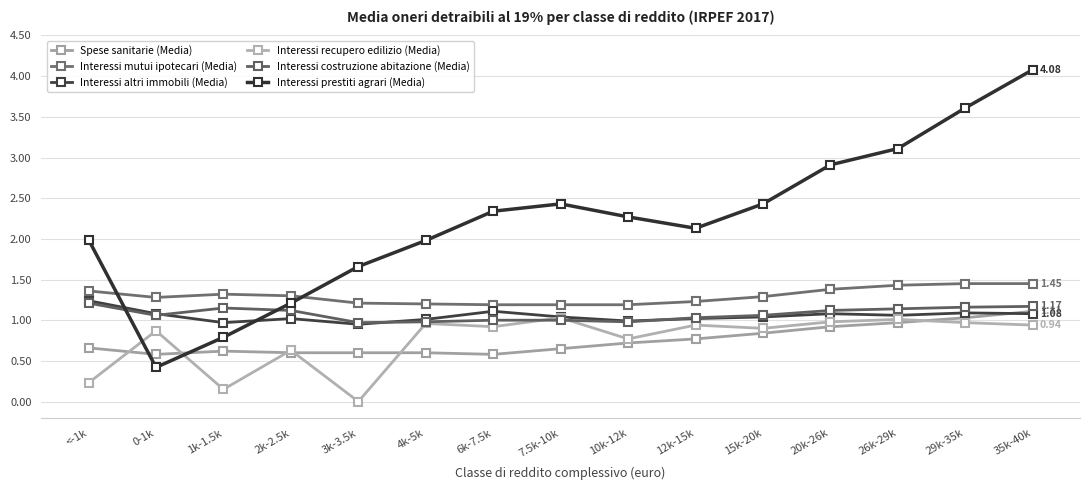

Does the chart have visible grid lines?

Yes